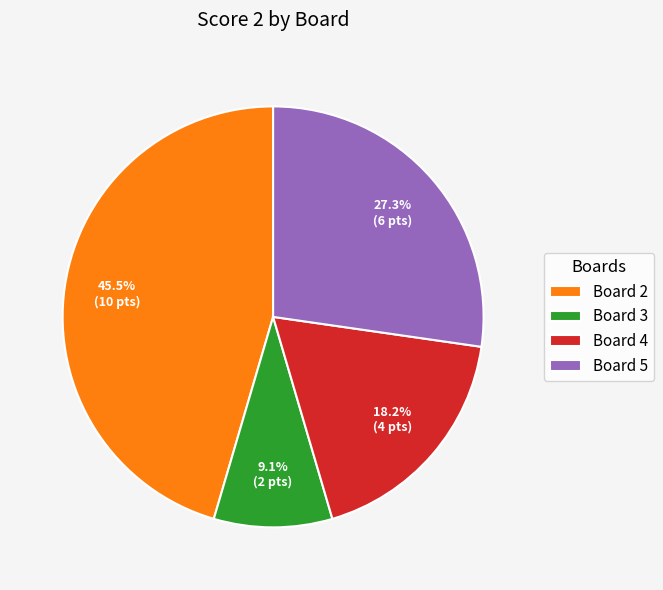

Combined, what portion of the pie is Board 3 and Board 4?

27.3%